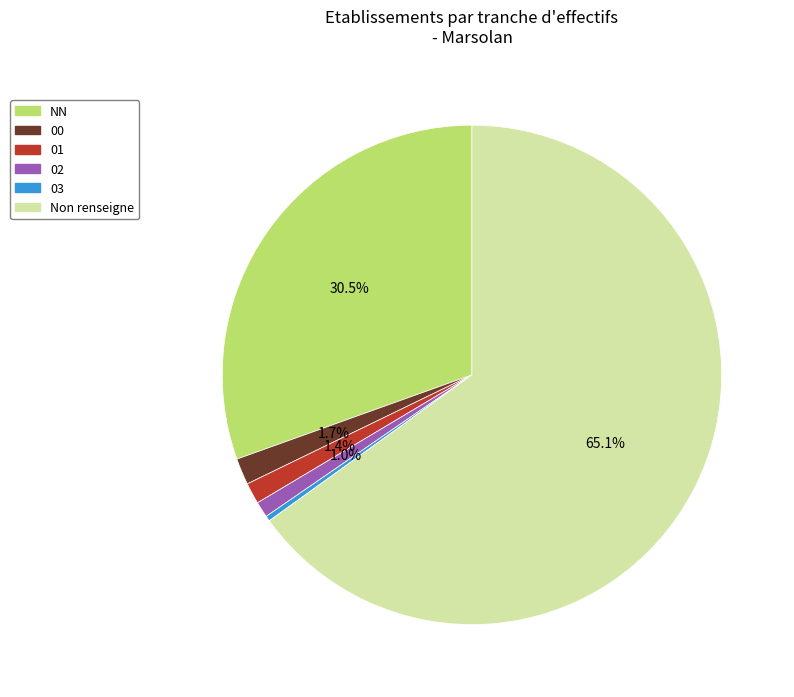

How many segments does this pie chart have?

6